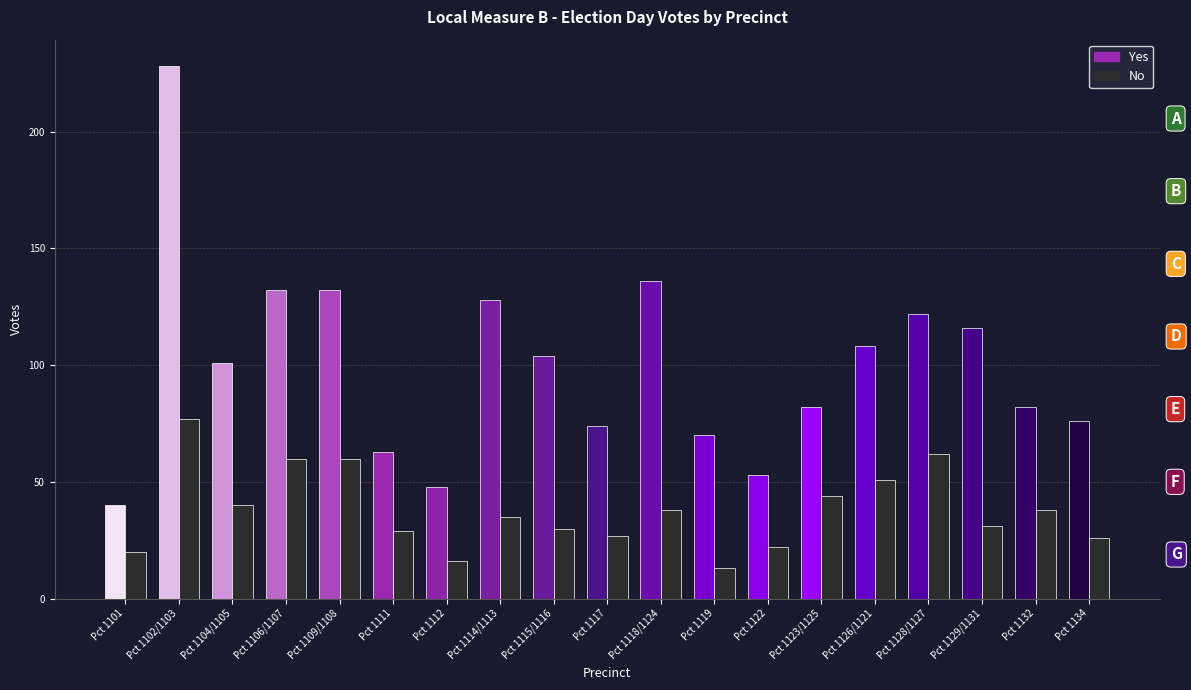

What is the label of the 1st bar from the left?

Pct 1101